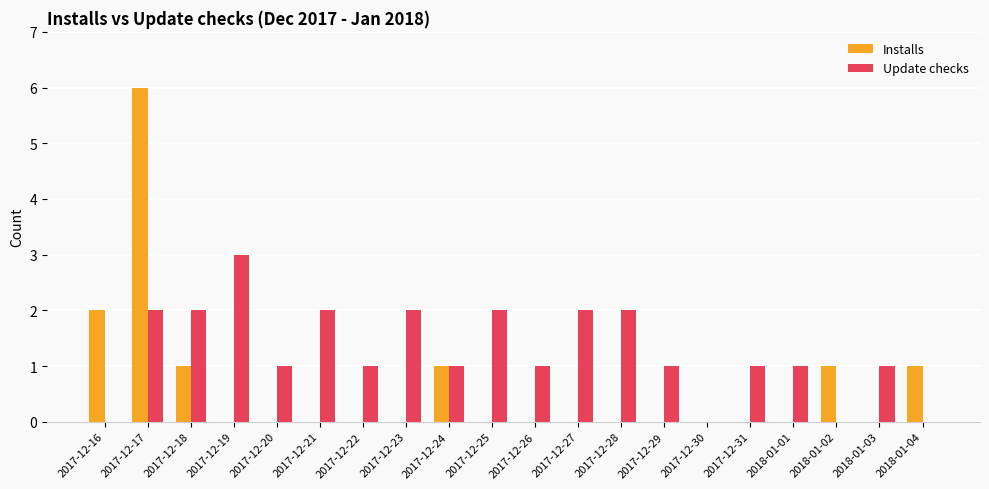

Which series has the largest range (max minus min)?

Installs